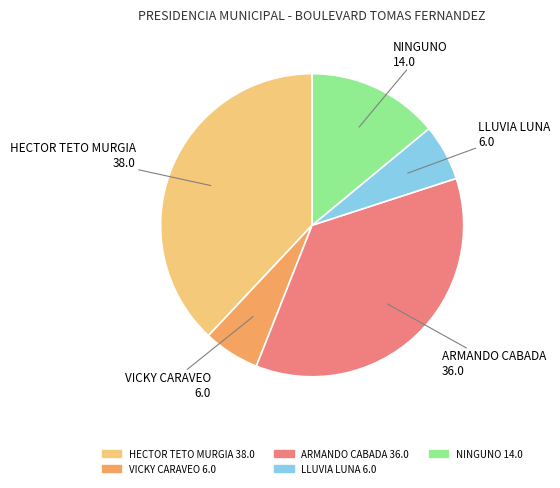

Is there any slice that represents more than half of the pie?

No